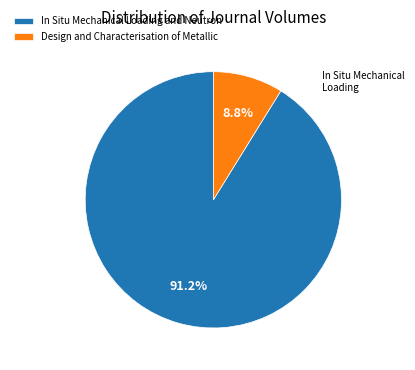

How many segments does this pie chart have?

2